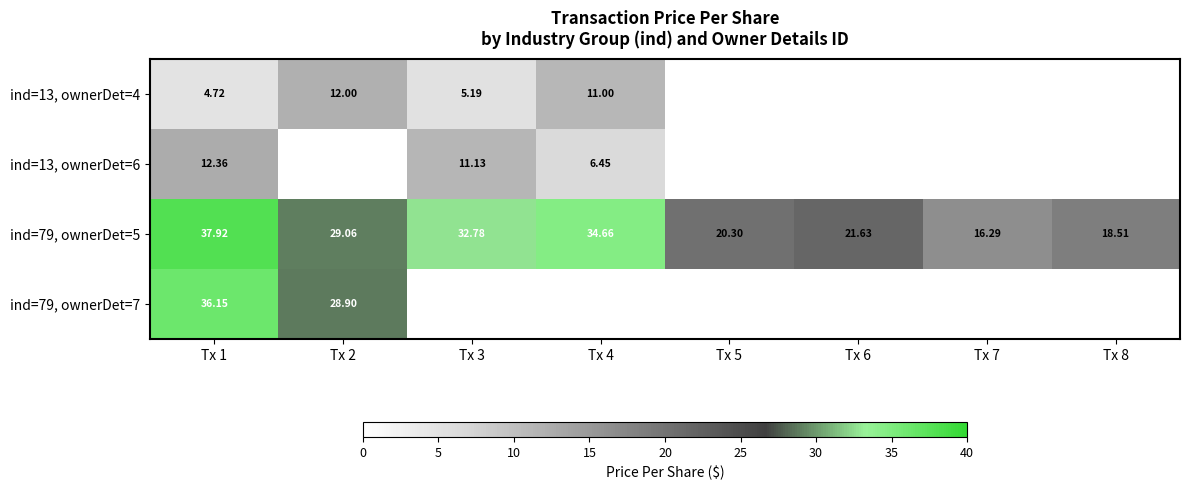

At which category is the sum across all series the highest?

Tx 1